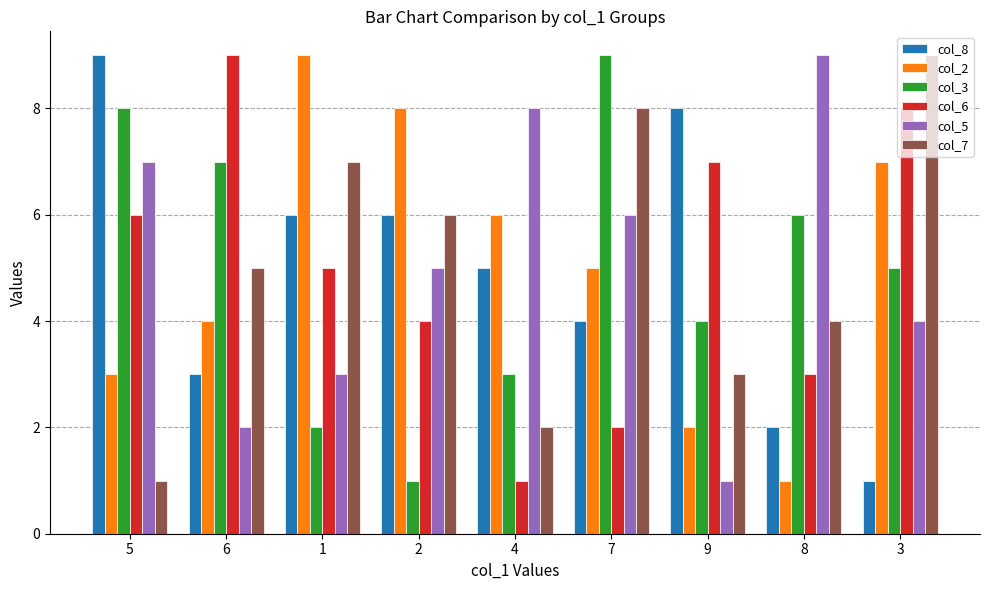

Where does the col_6 series first go above 5?

5